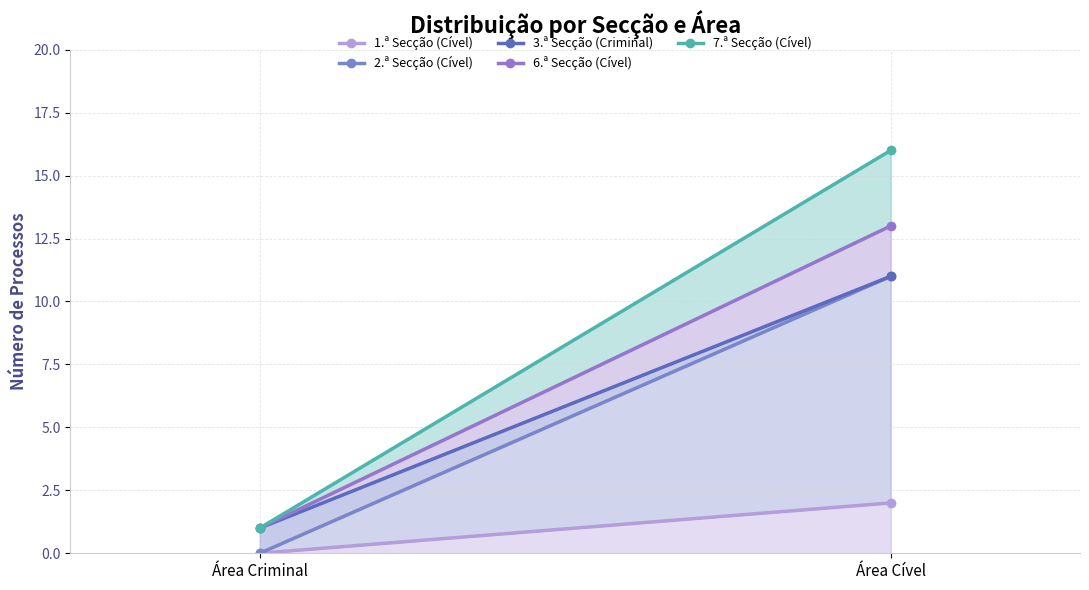

What are all the series names shown in the legend?

1.ª Secção (Cível), 2.ª Secção (Cível), 3.ª Secção (Criminal), 6.ª Secção (Cível), 7.ª Secção (Cível)